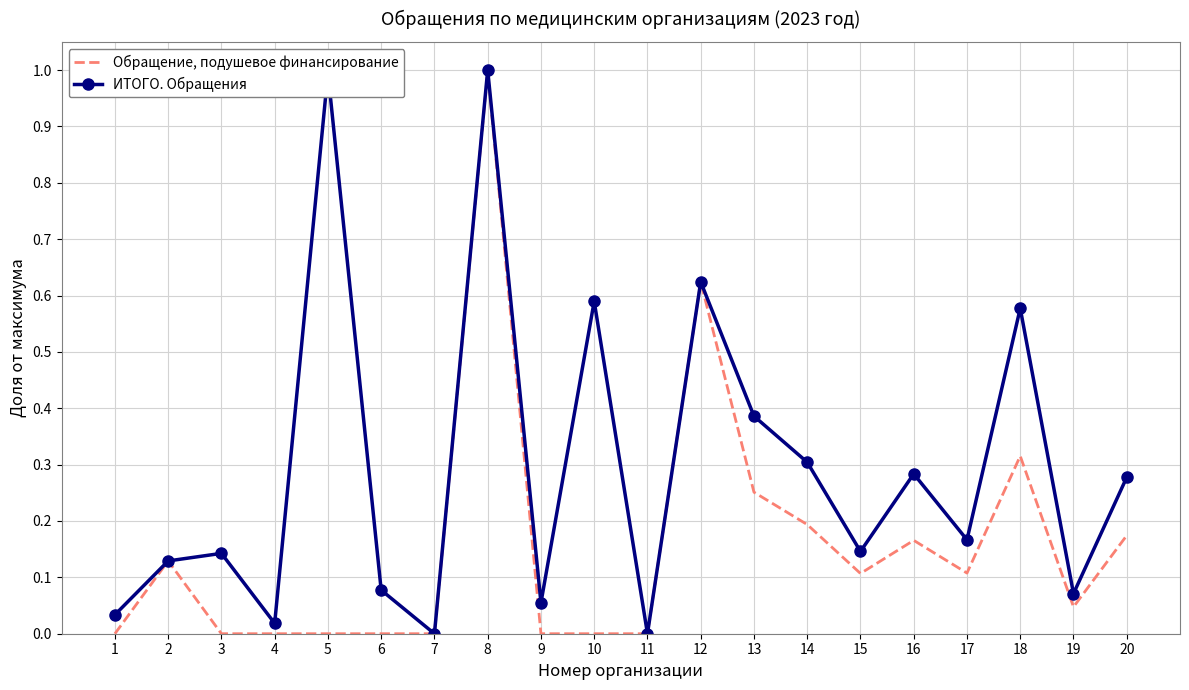

Where is the first local maximum for ИТОГО. Обращения?

3